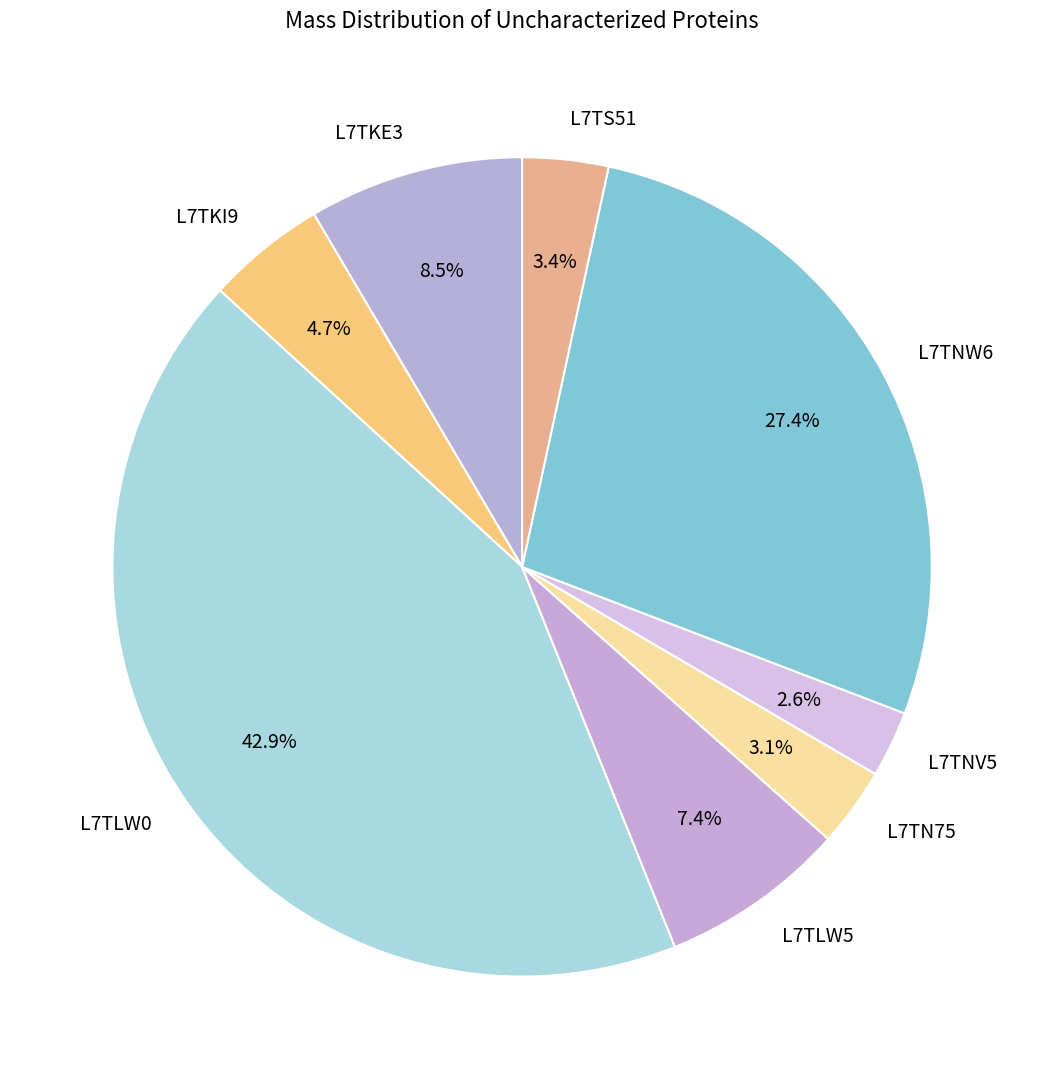

How many segments does this pie chart have?

8